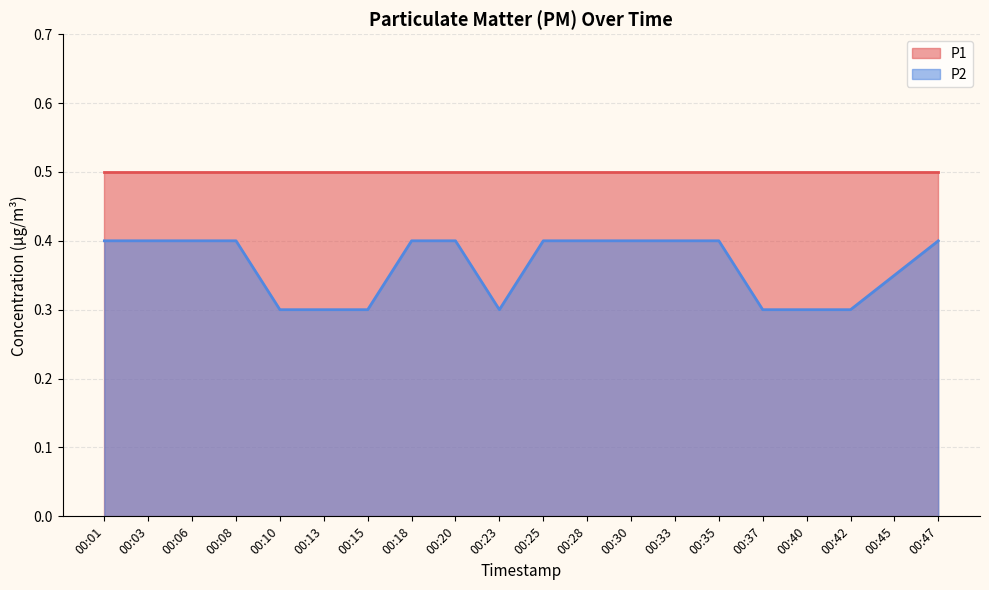

True or false: the data shows 0.1 at 00:42.

False